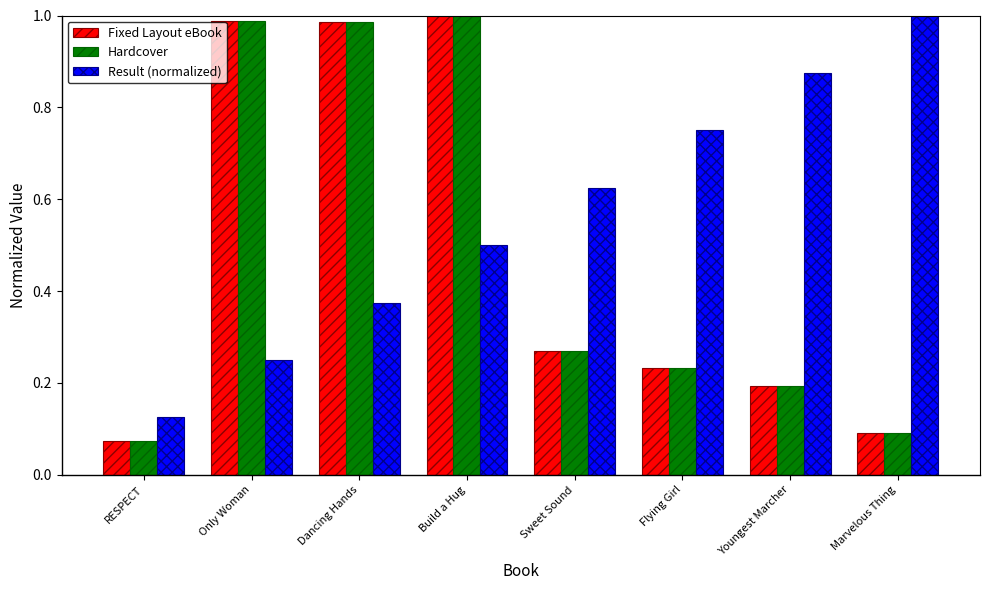

The Hardcover series shows 1.0 at Dancing Hands. True or false?

True